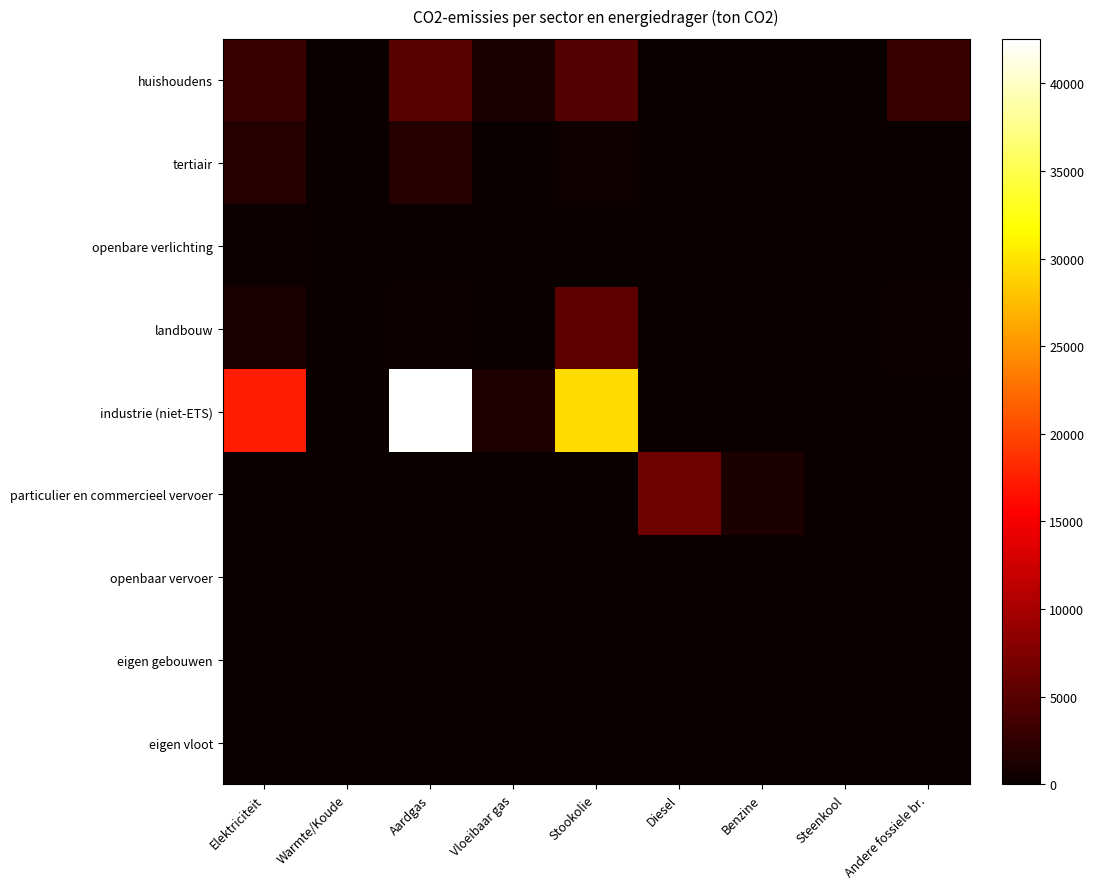

At Aardgas, list the series in order from largest to smallest.

industrie (niet-ETS), huishoudens, tertiair, landbouw, particulier en commercieel vervoer, openbare verlichting, openbaar vervoer, eigen gebouwen, eigen vloot